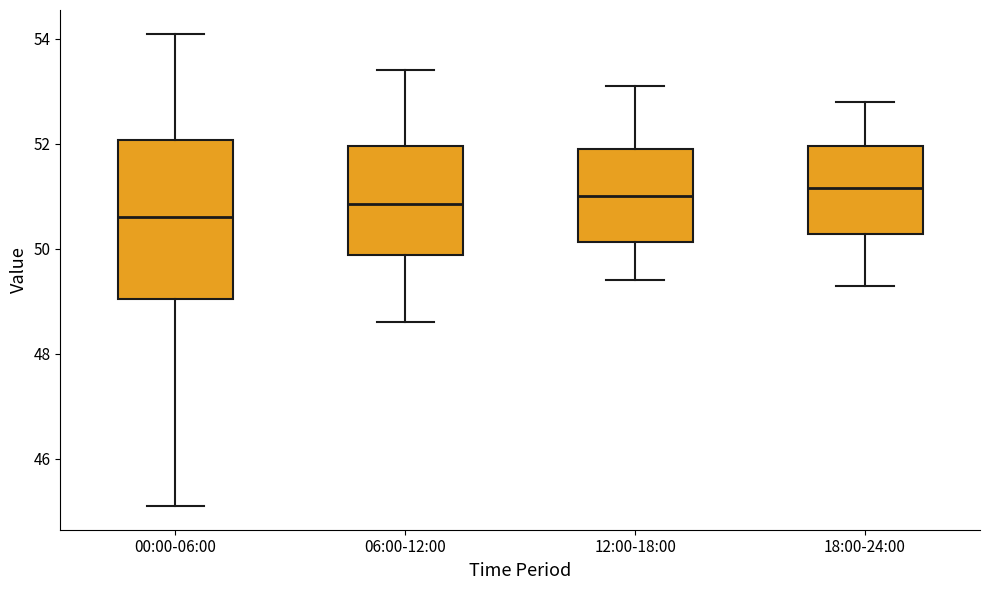

Reading left to right, read every box against the y-axis: the position of its median line, the range the box covers, and the ends of its whiskers. The values are not printed on the chart, so give them approximately, as read against the axis.

00:00-06:00: median 50.6, box 49.0 to 52.0, whiskers 45.2 to 54.2
06:00-12:00: median 50.8, box 49.8 to 52.0, whiskers 48.6 to 53.4
12:00-18:00: median 51.0, box 50.2 to 52.0, whiskers 49.4 to 53.2
18:00-24:00: median 51.2, box 50.2 to 52.0, whiskers 49.4 to 52.8